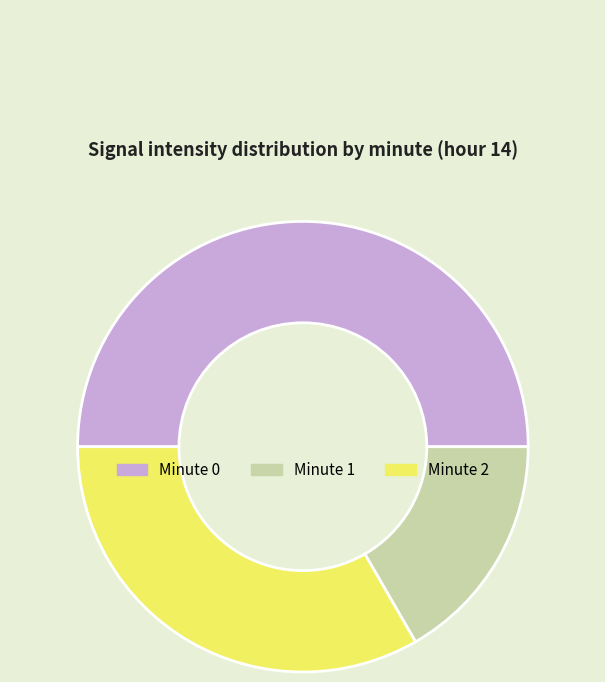

Approximately how many times larger is the value at Minute 1 compared to Minute 2?

0.5